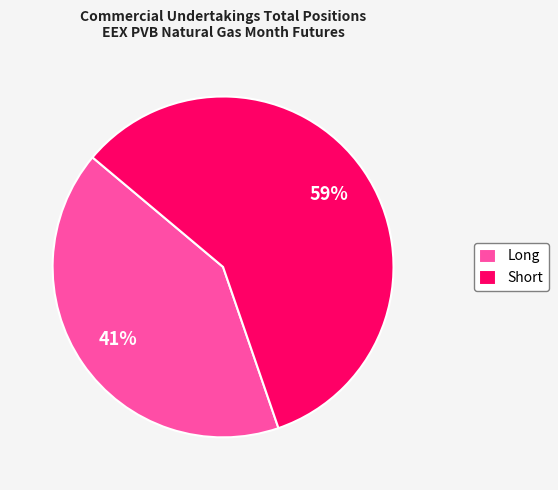

Which category has the biggest portion of the pie?

Short